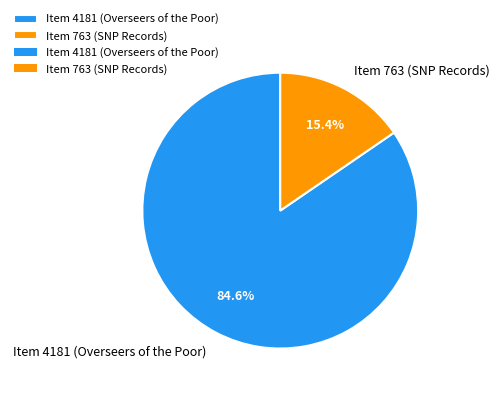

Rank the categories by value from lowest to highest.

Item 763 (SNP Records), Item 4181 (Overseers of the Poor)